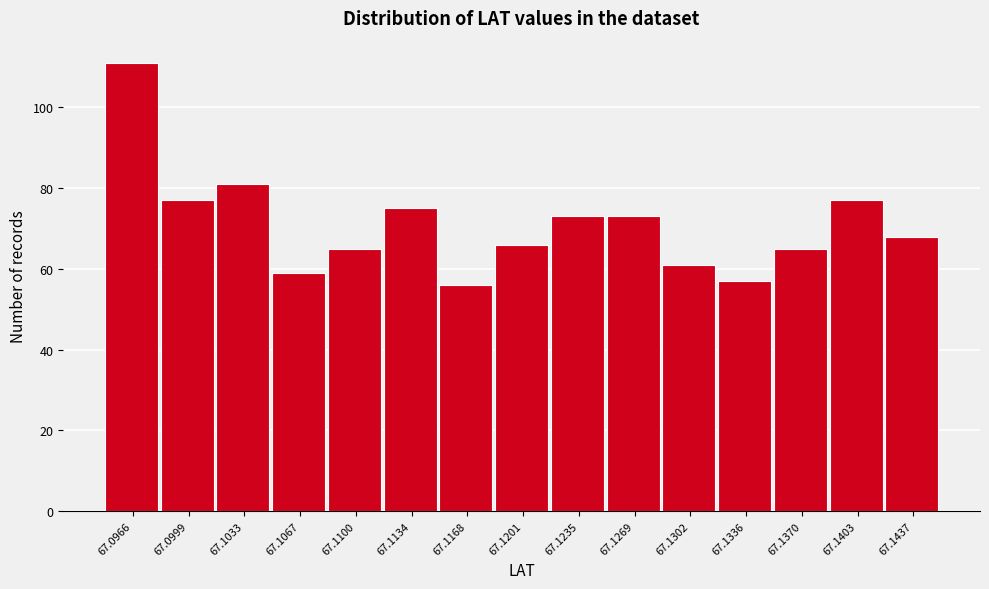

Reading left to right, list all the values displayed in this chart.

67.0966=111	67.0999=77	67.1033=81	67.1067=59	67.1100=65	67.1134=75	67.1168=56	67.1201=66	67.1235=73	67.1269=73	67.1302=61	67.1336=57	67.1370=65	67.1403=77	67.1437=68